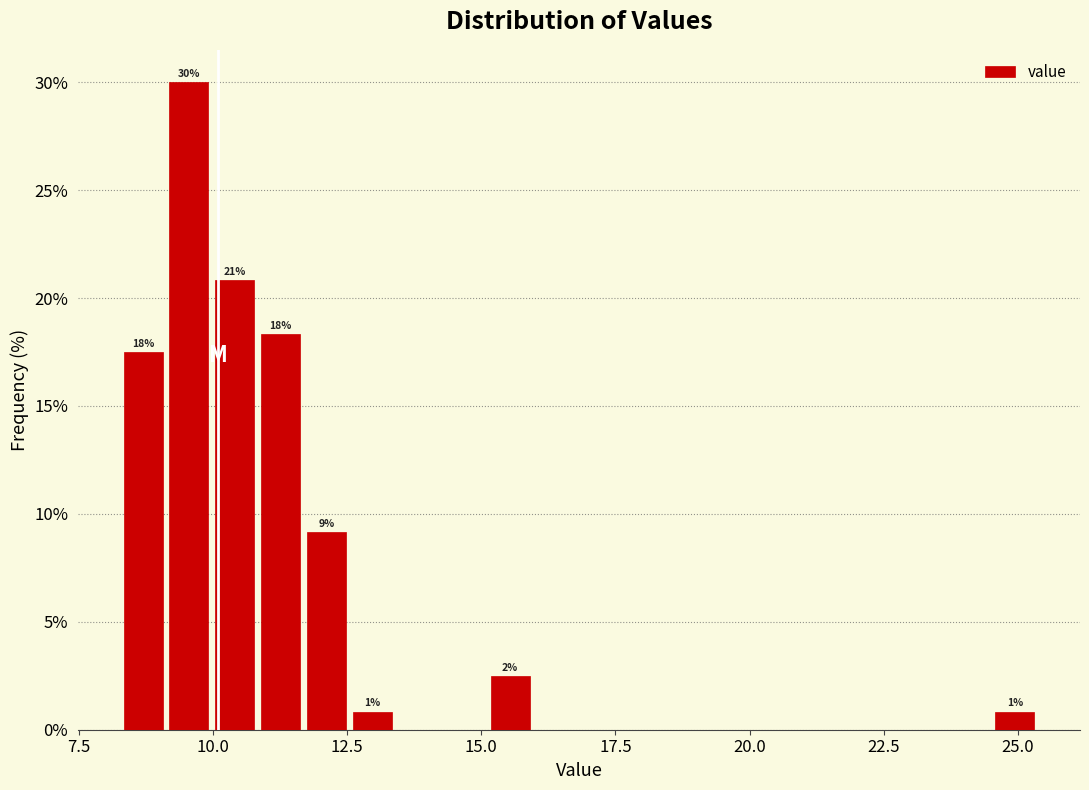

Around what value on the x-axis is the tallest bar? Give the approximate position of its centre, as read against the axis.

9.5